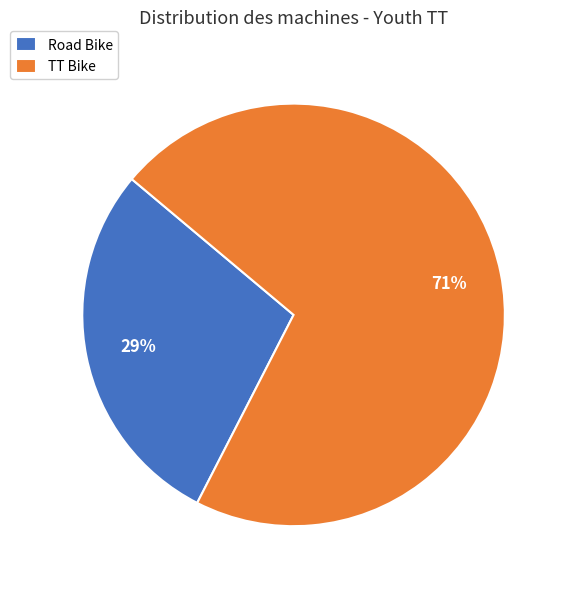

Combined, do TT Bike and Road Bike account for over 50%?

Yes